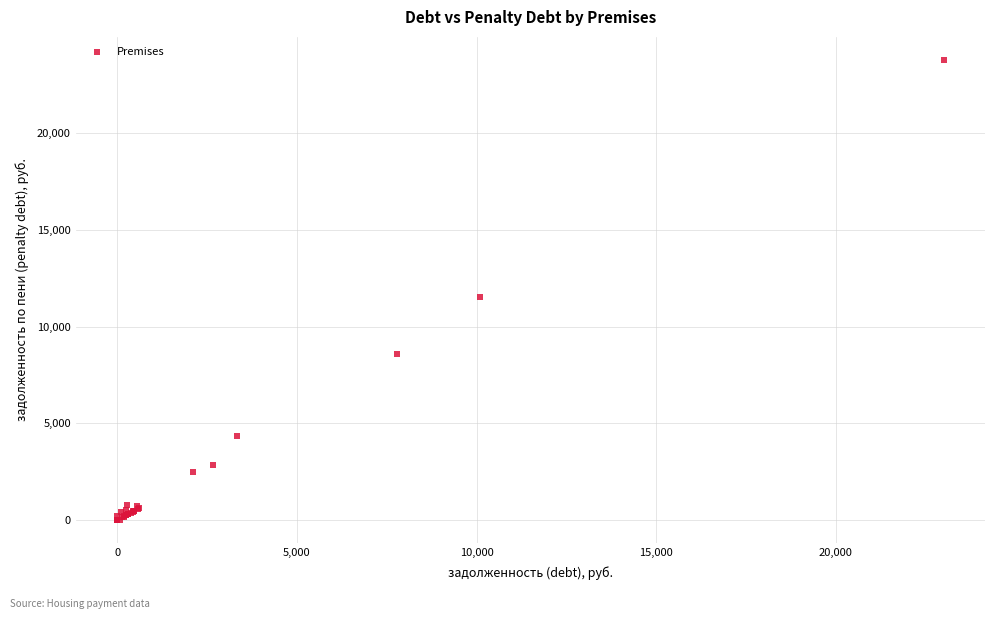

What Y value in the scatter plot is closest to 11897?

11547.5